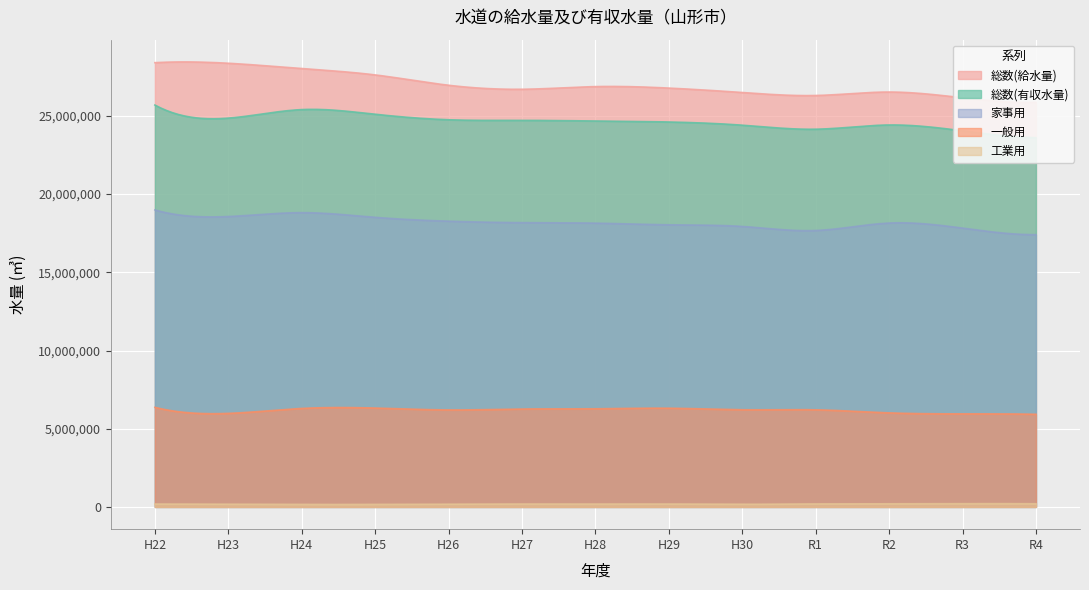

What is the highest value of the 総数(給水量) series?

28405536